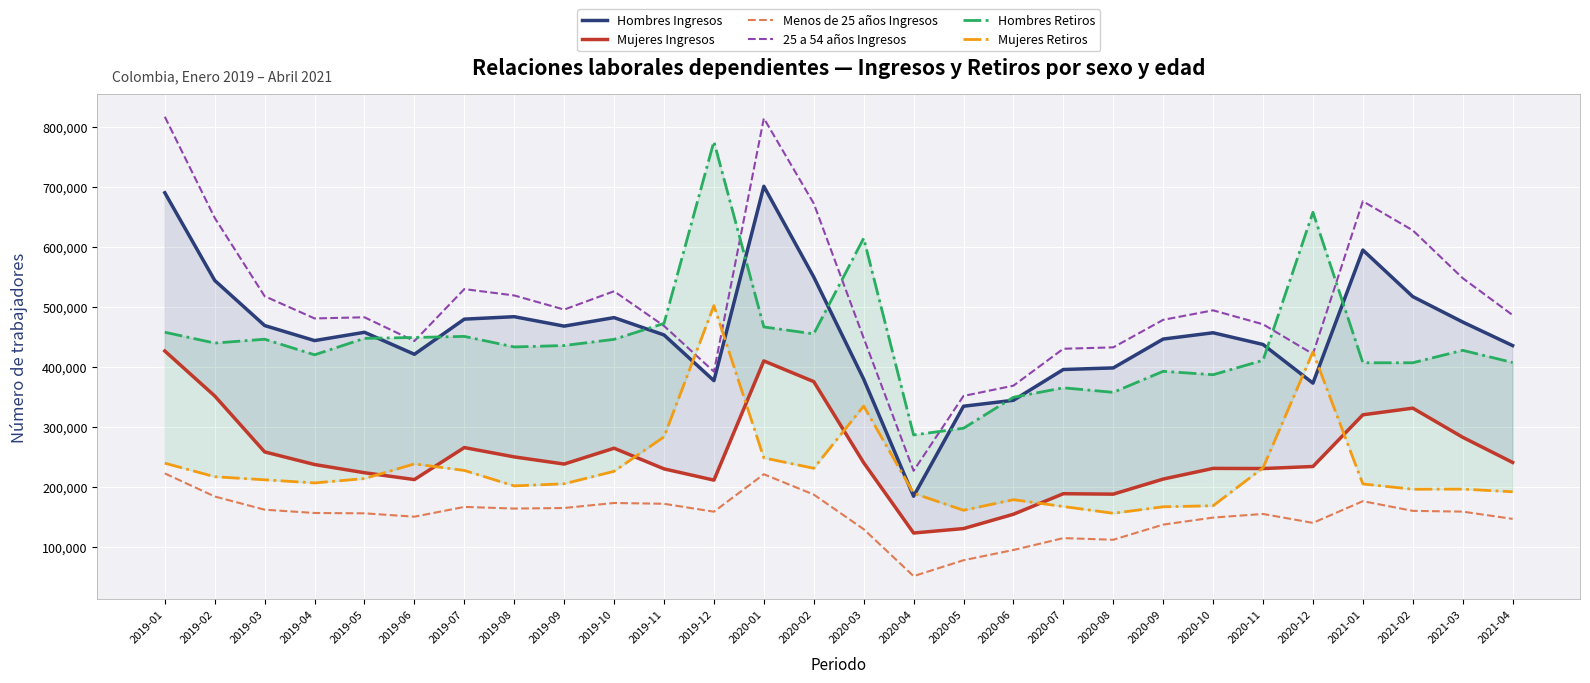

At 2020-05, list the series in order from largest to smallest.

25 a 54 años Ingresos, Hombres Ingresos, Hombres Retiros, Mujeres Retiros, Mujeres Ingresos, Menos de 25 años Ingresos